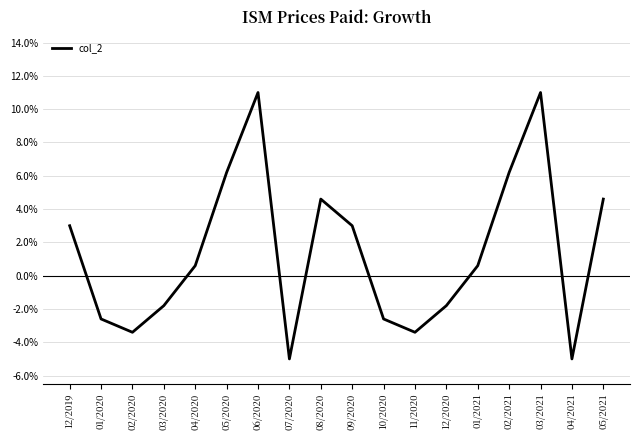

Which has a higher value, 11/2020 or 01/2021?

01/2021